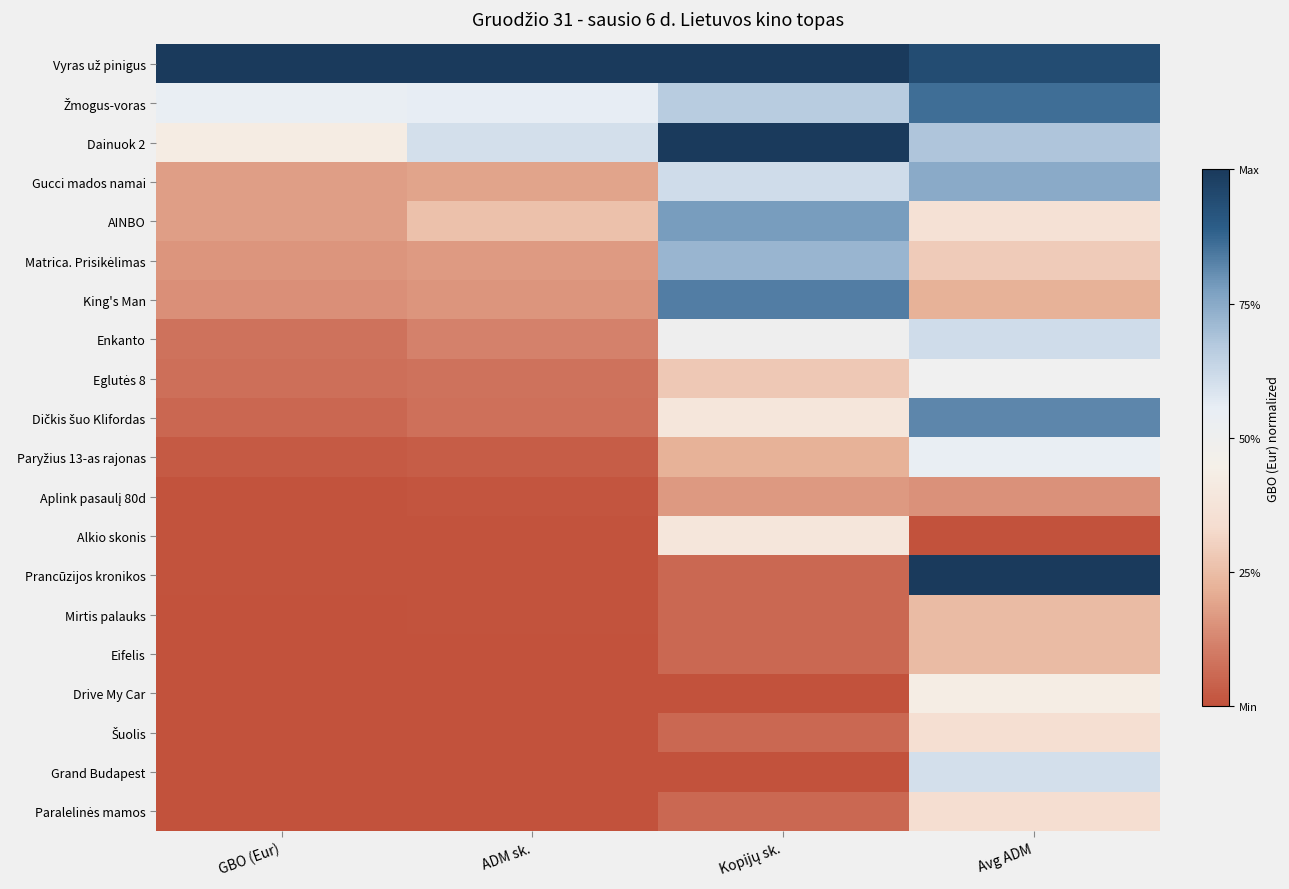

The Paralelinės mamos series shows 0.0 at GBO (Eur). True or false?

True